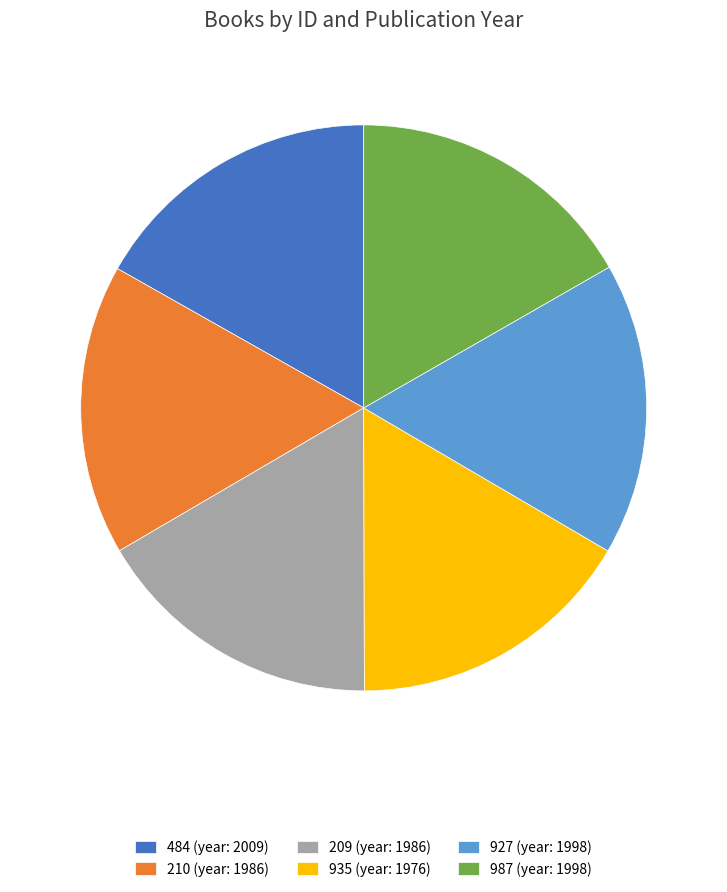

The 210 slice represents 17% of the pie. True or false?

True